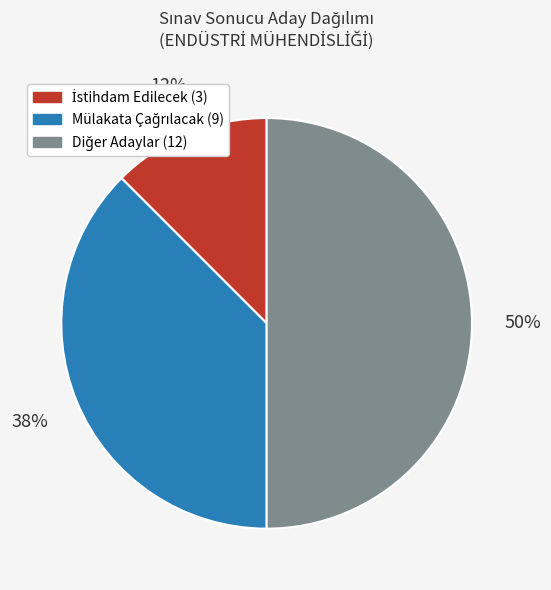

To the nearest percent, what is the average slice percentage?

33%